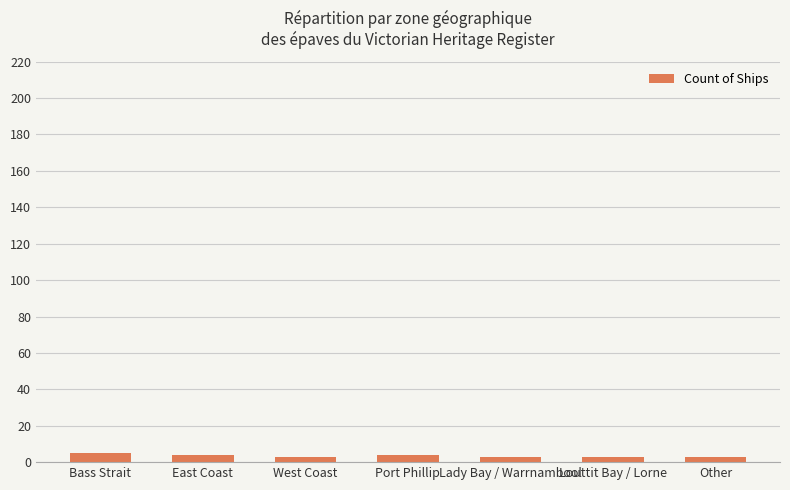

The value at Bass Strait is 5. True or false?

True